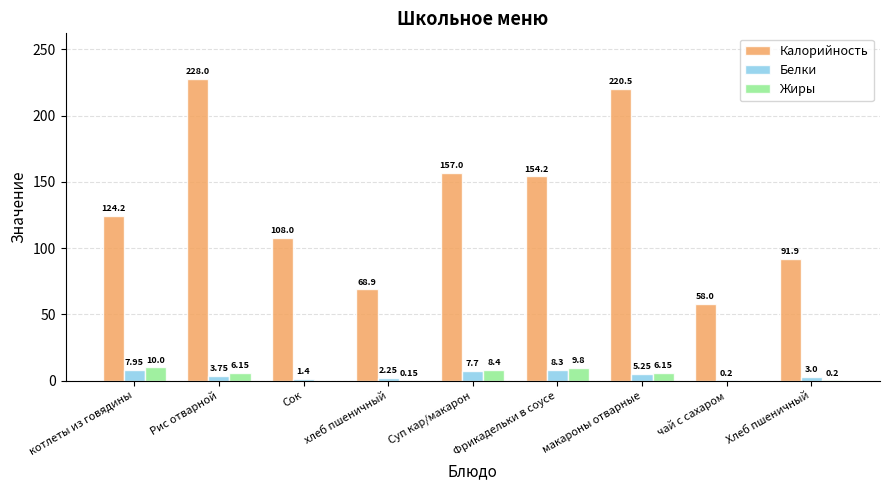

What is the total value across all series at хлеб пшеничный?

71.3